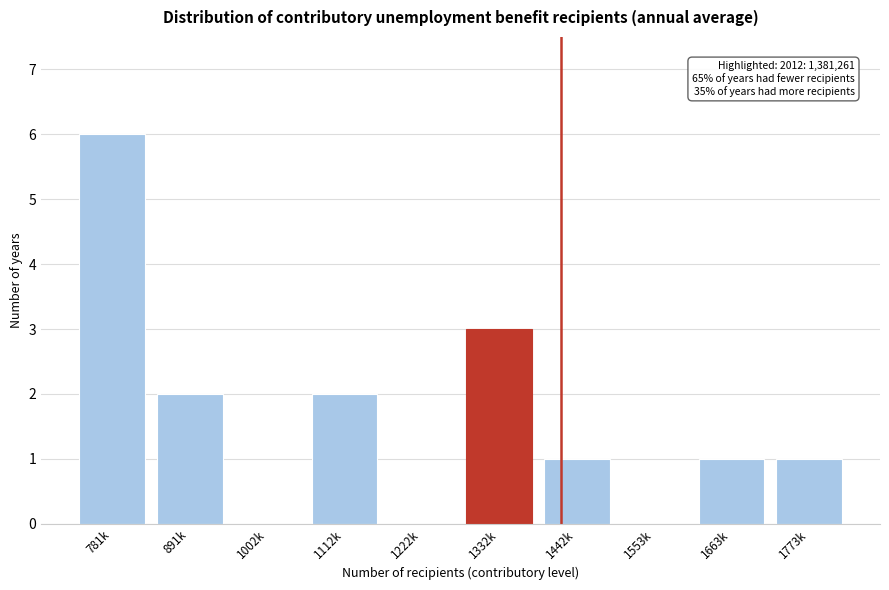

Reading left to right, extract all data points from this chart.

781k=6	891k=2	1002k=0	1112k=2	1222k=0	1332k=3	1442k=1	1553k=0	1663k=1	1773k=1